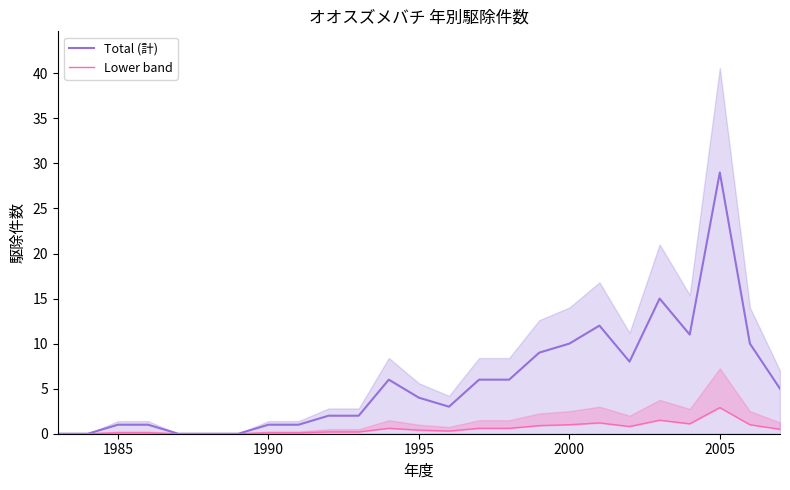

The value of Total (計) at 1995 is 6. True or false?

False